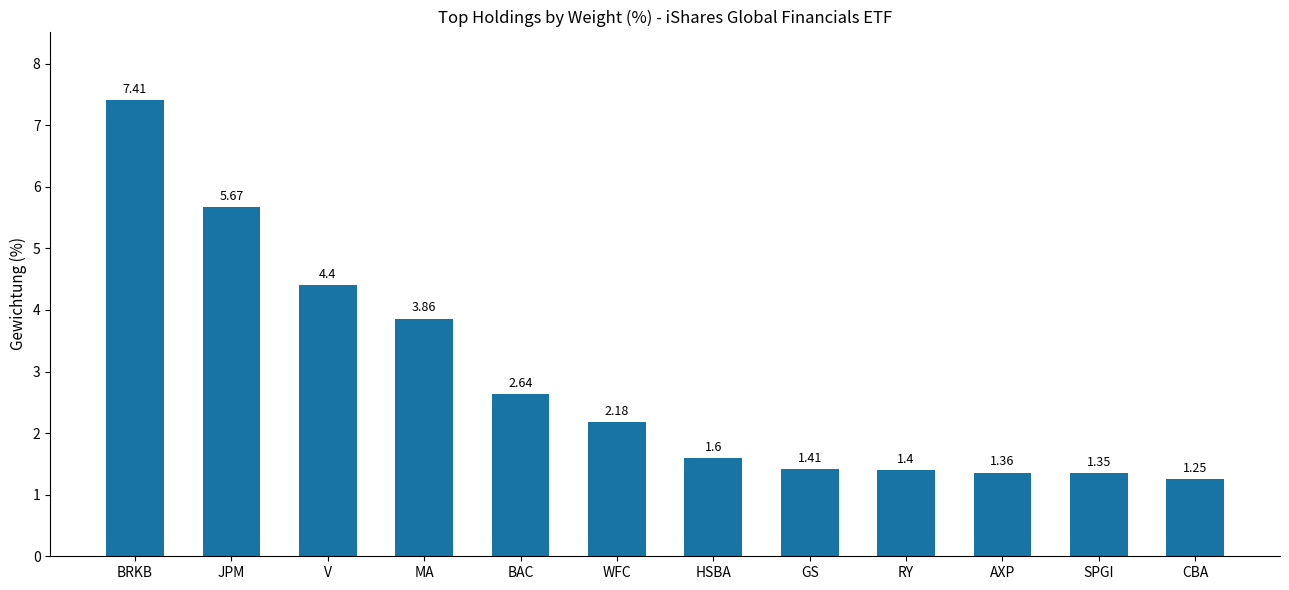

Which category has the lowest value across all series?

CBA